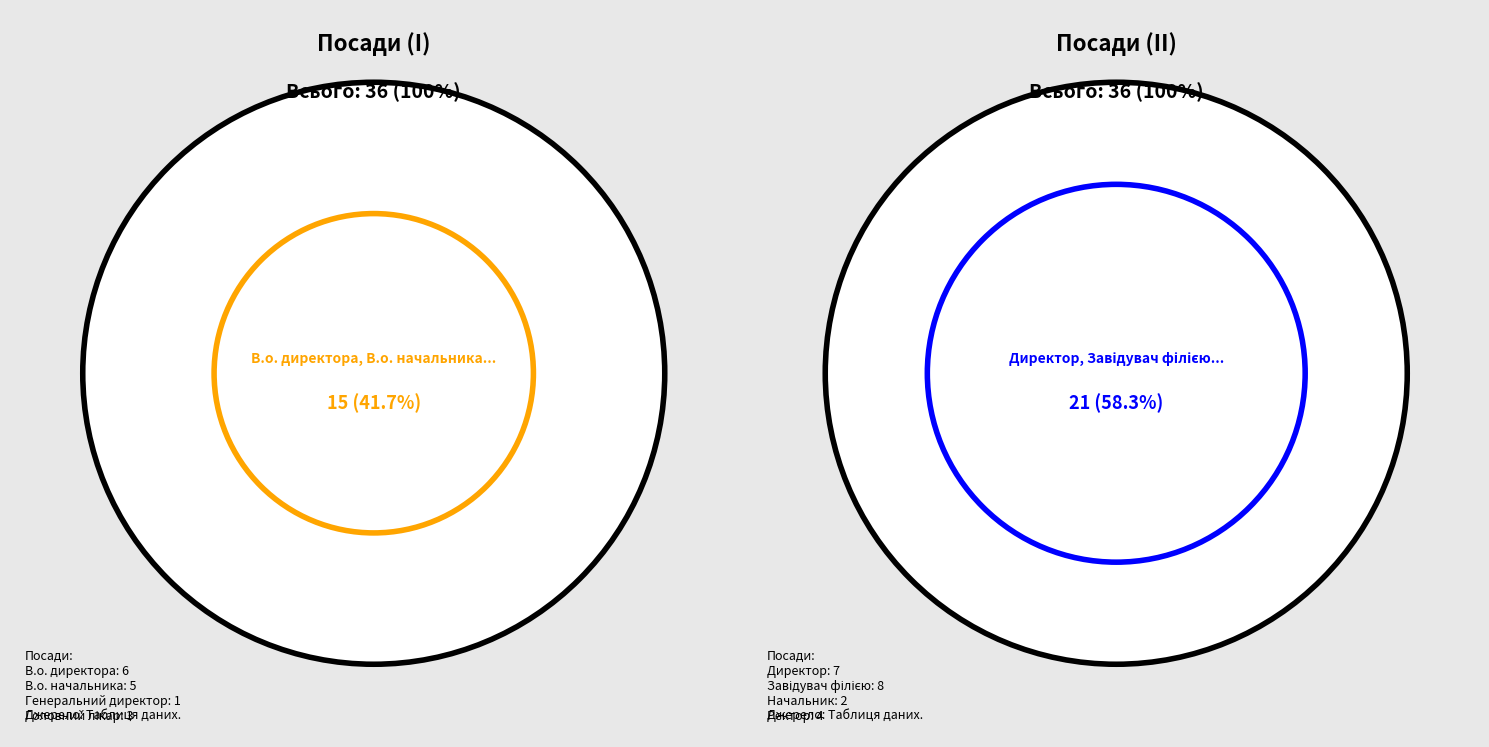

To the nearest percent, what percentage of the pie is Директор?

19%